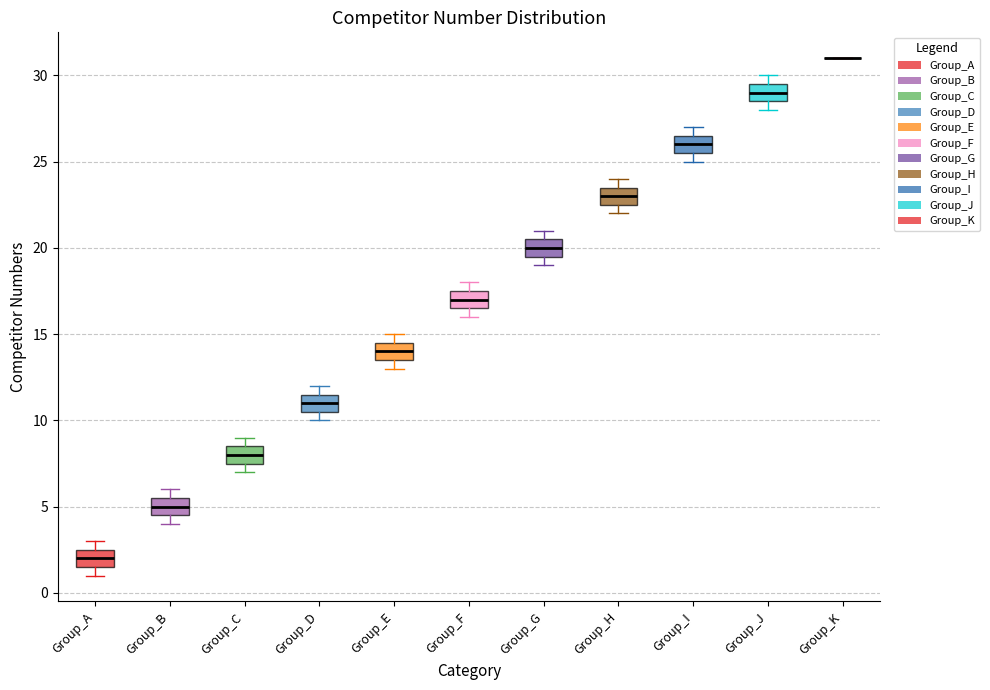

Where is the upper edge of the box for Group_H on the y-axis? The values are not printed on the chart, so give them approximately, as read against the axis.

23.5